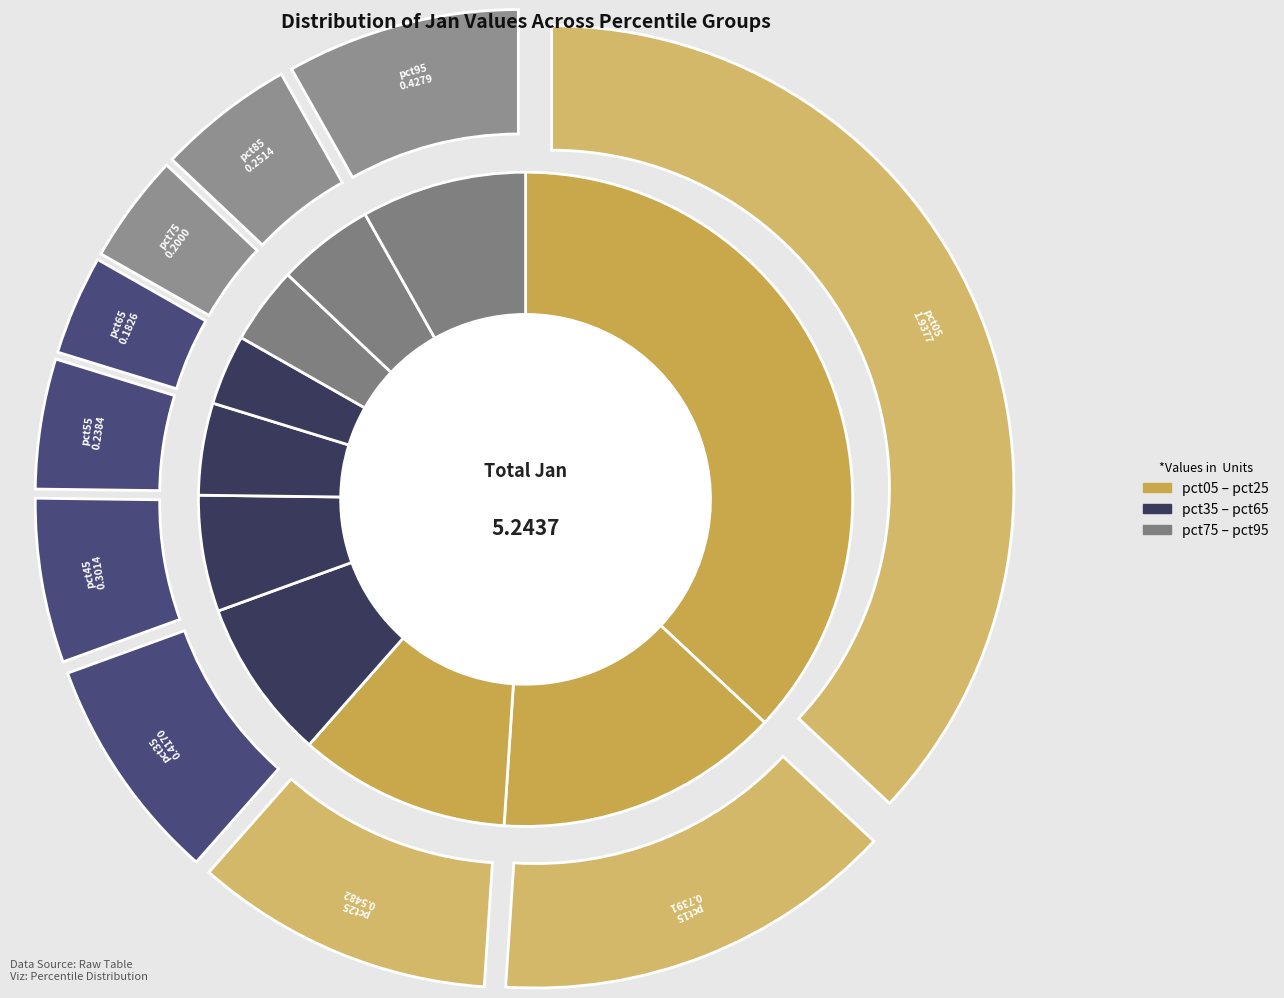

Is the sum of pct75 and pct05 greater than half?

No